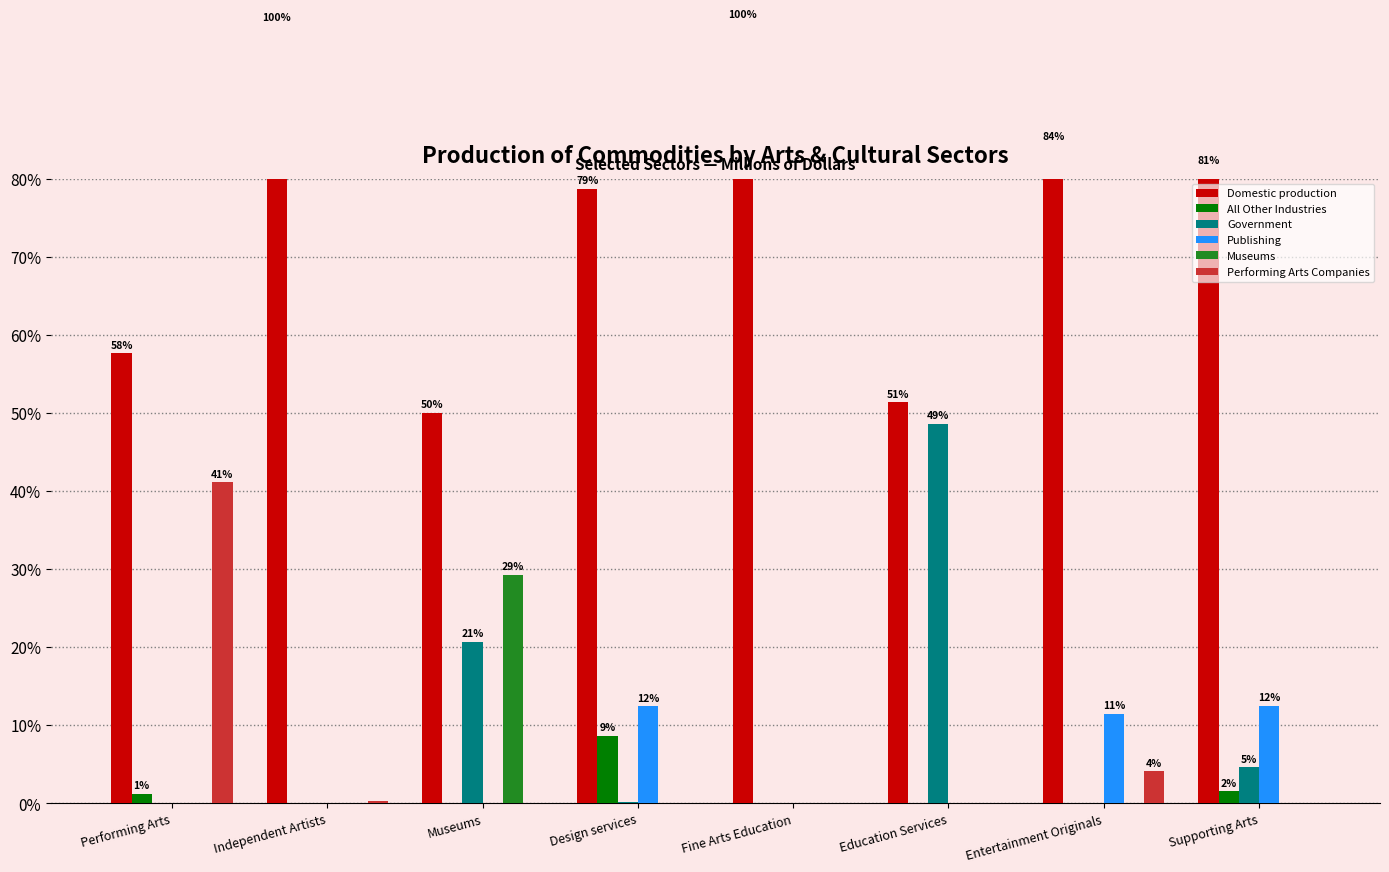

How many data points in Government are above 0?

4